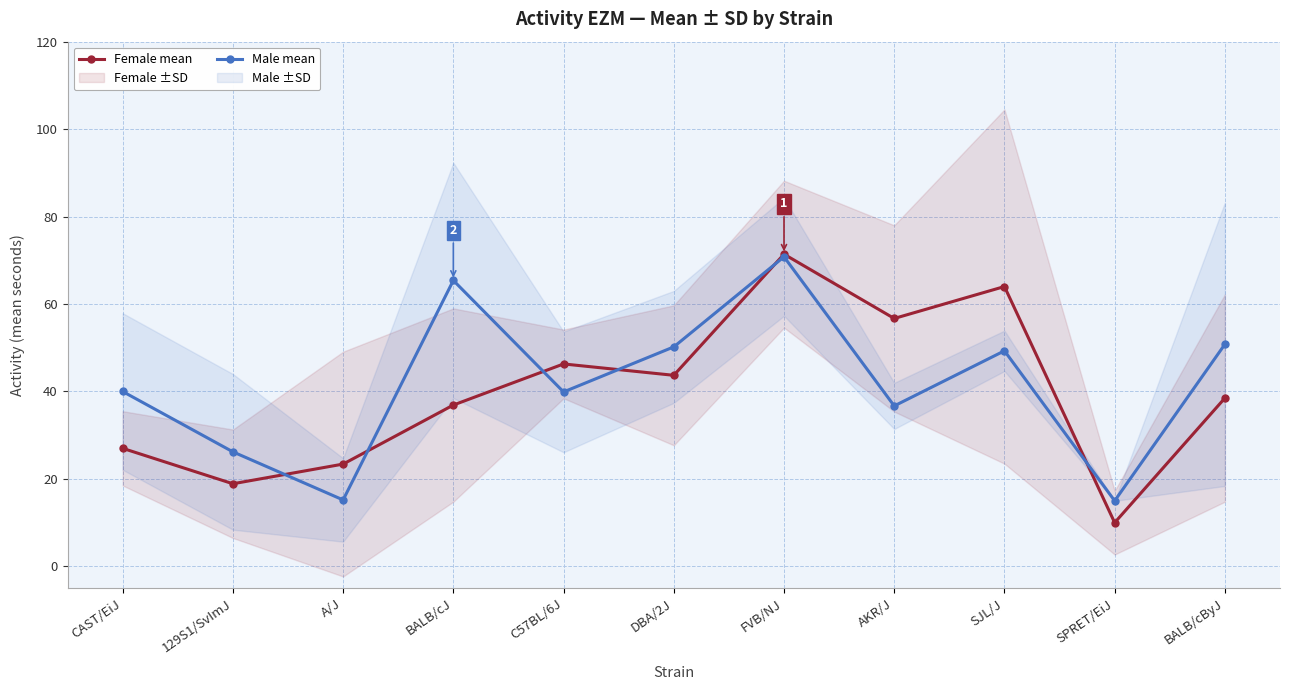

List the series in order of their overall mean, highest first.

Male mean, Female mean